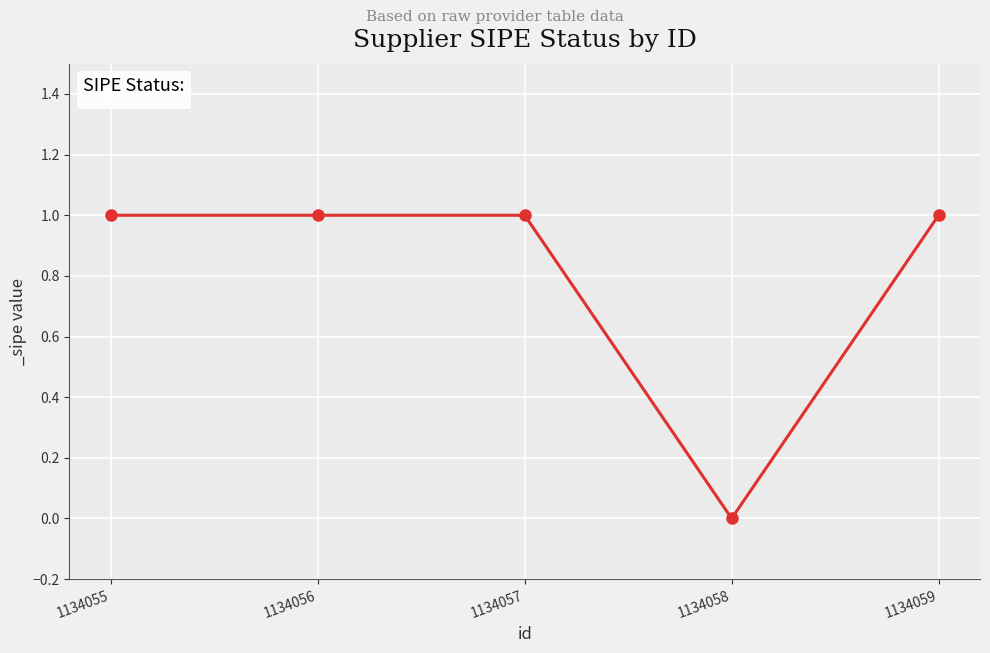

Which has a higher value, 1134058 or 1134057?

1134057